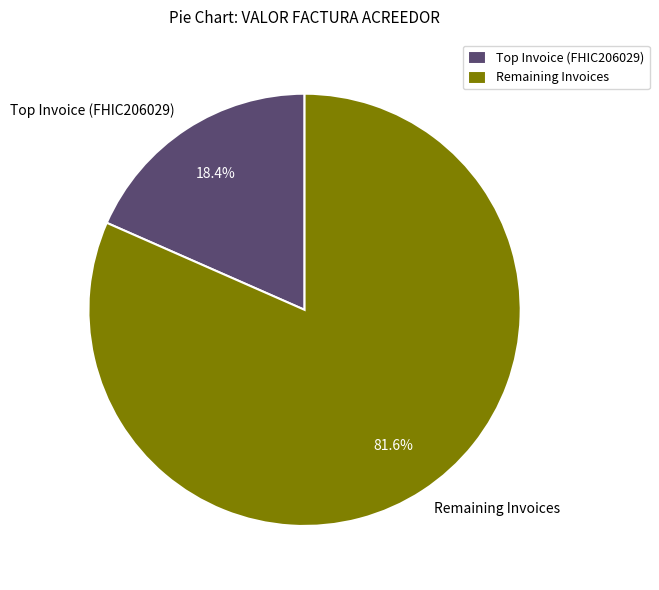

Which slice represents more than half of the pie?

Remaining Invoices